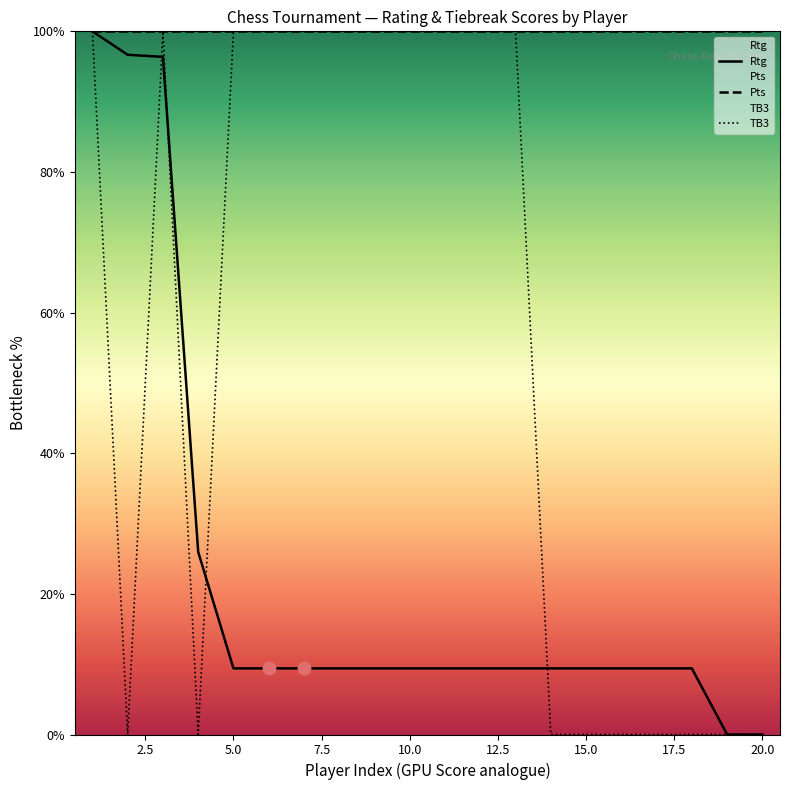

What are all the series names shown in the legend?

Rtg, Pts, TB3